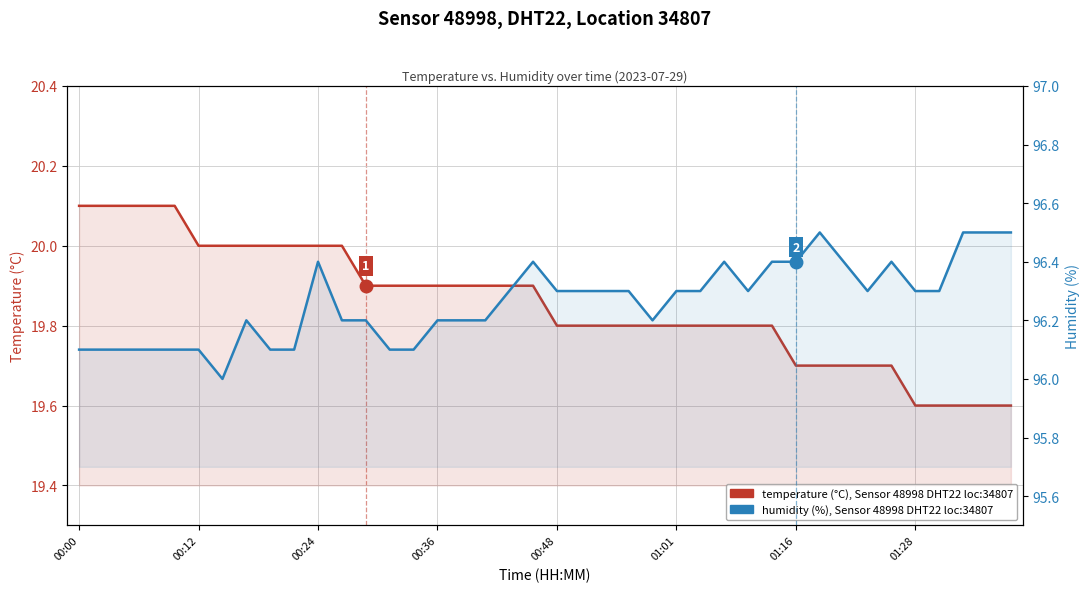

Which category has the lowest value across all series?

01:28